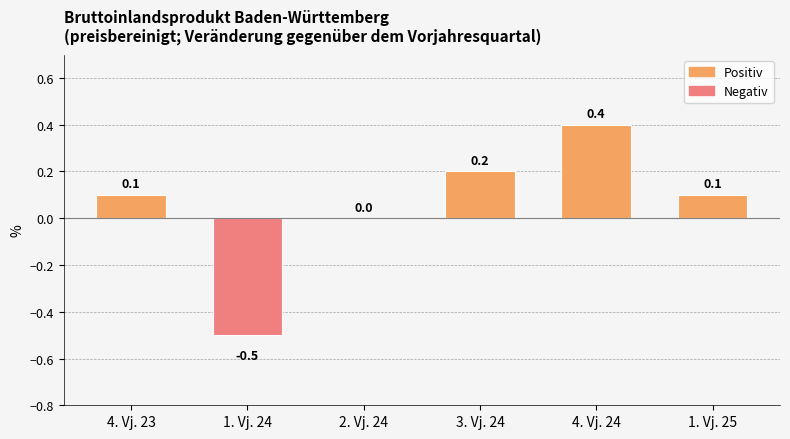

How many values are between 0 and 1?

5